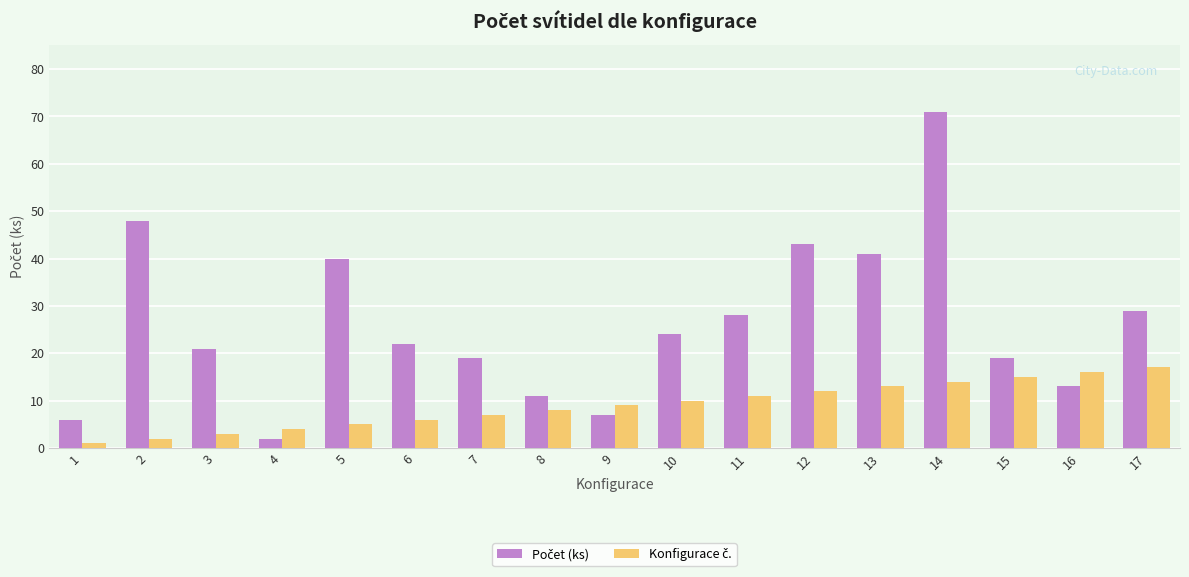

What is the greatest value displayed?

71